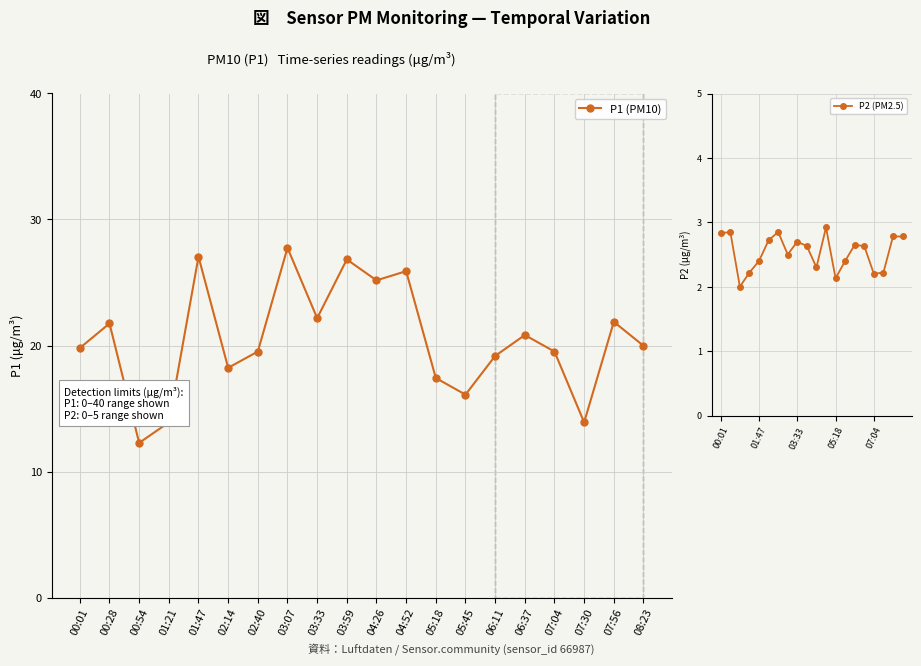

At which category does P2 (PM2.5) reach its first local valley?

00:54